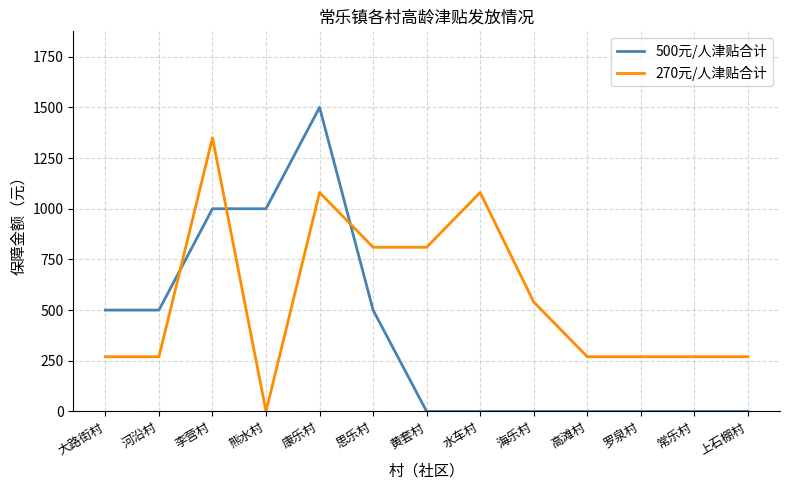

What is the sum of all 270元/人津贴合计 values?

7290